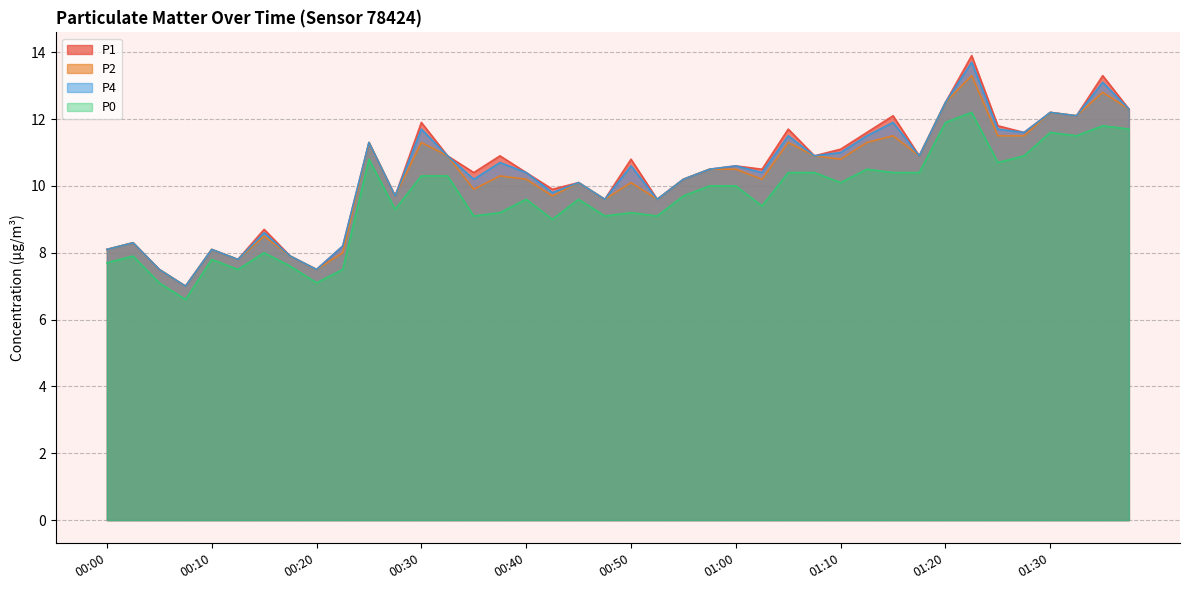

True or false: P1 and P4 intersect in this chart.

False